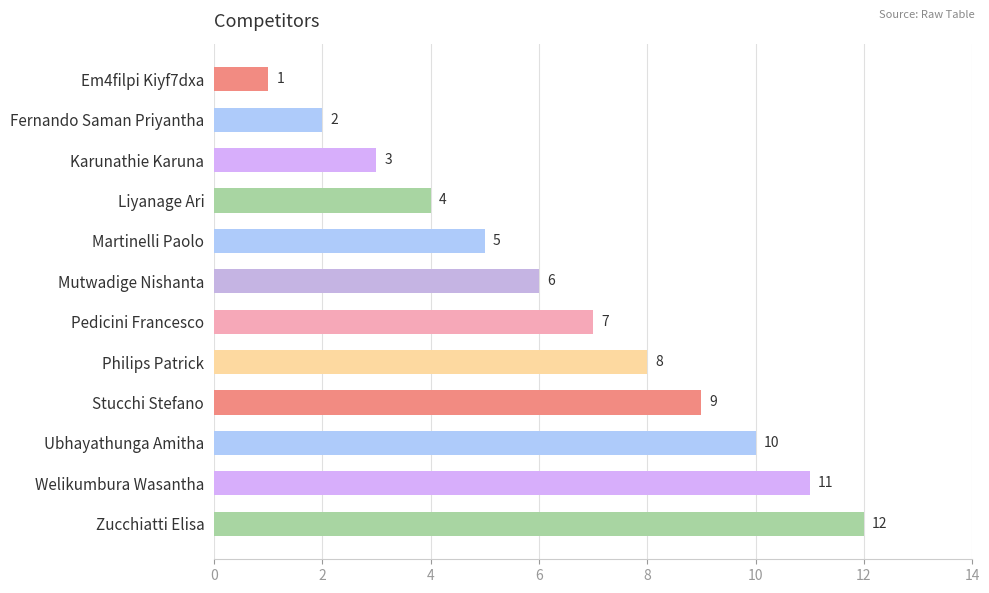

What is the ratio of the value at Zucchiatti Elisa to the value at Liyanage Ari?

3.0